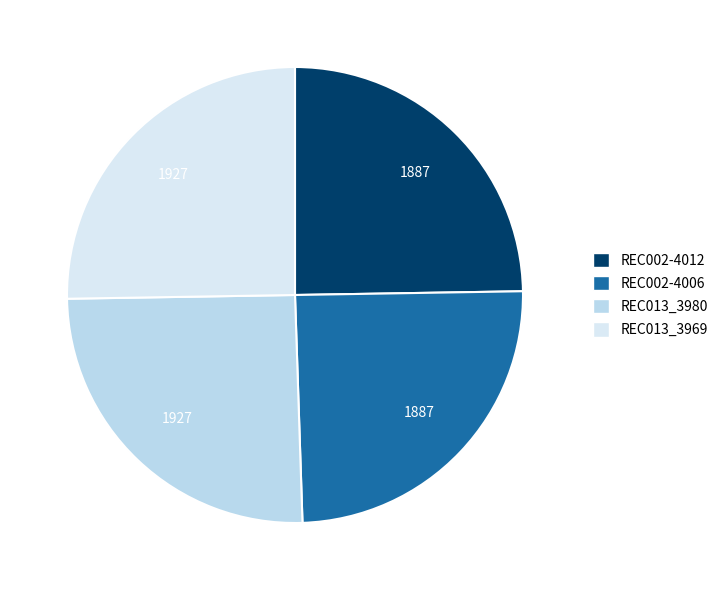

Count the number of slices in the pie.

4